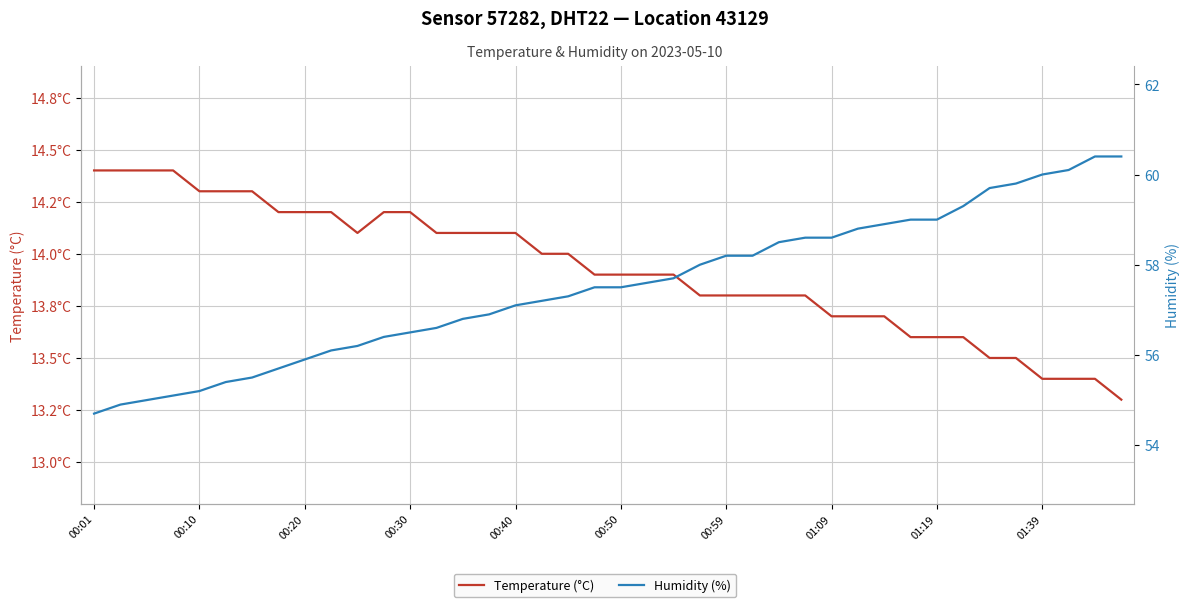

What is the difference between the highest and lowest values at 31?

45.4